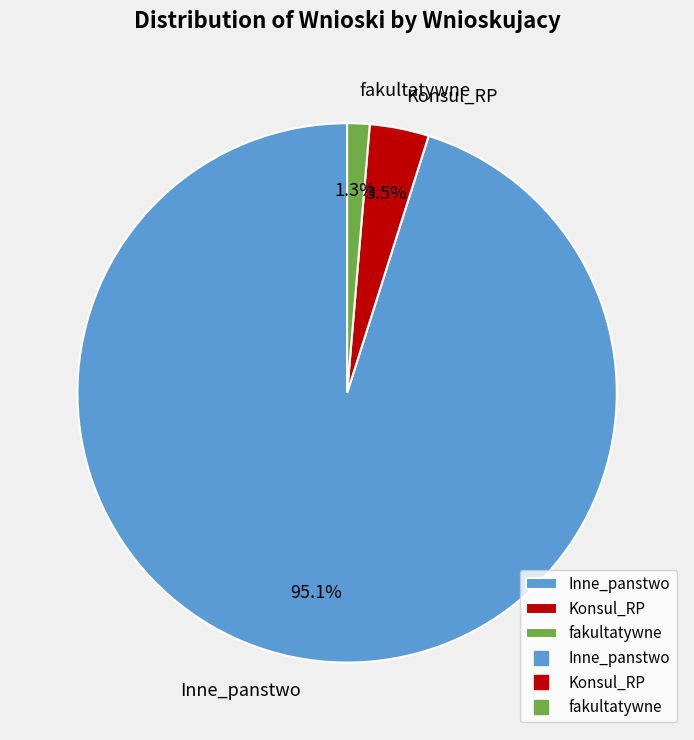

To the nearest percent, what percentage of the pie is fakultatywne?

1%